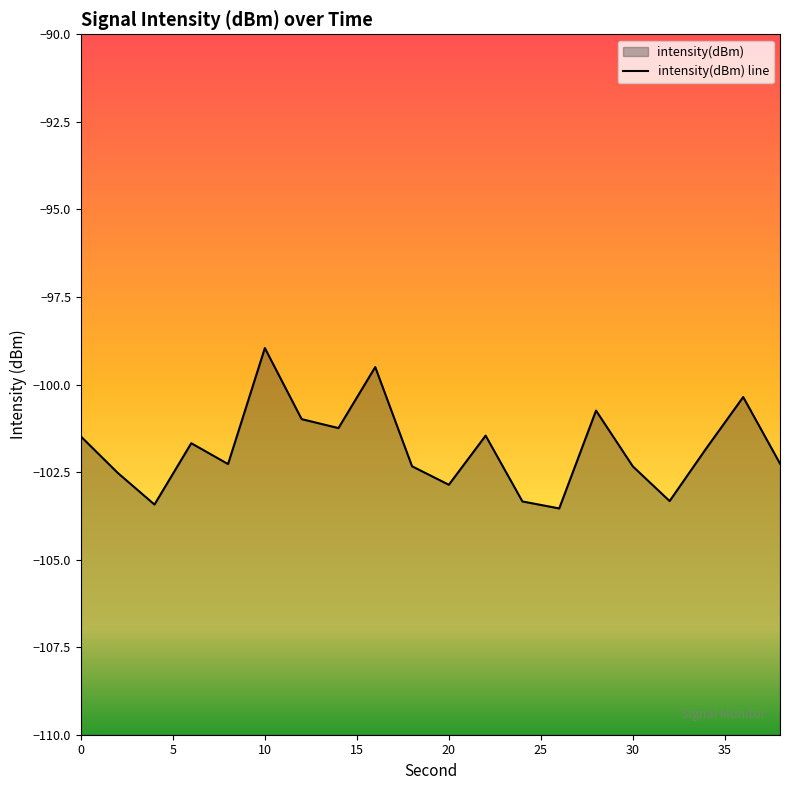

Count the number of categories in the chart.

20